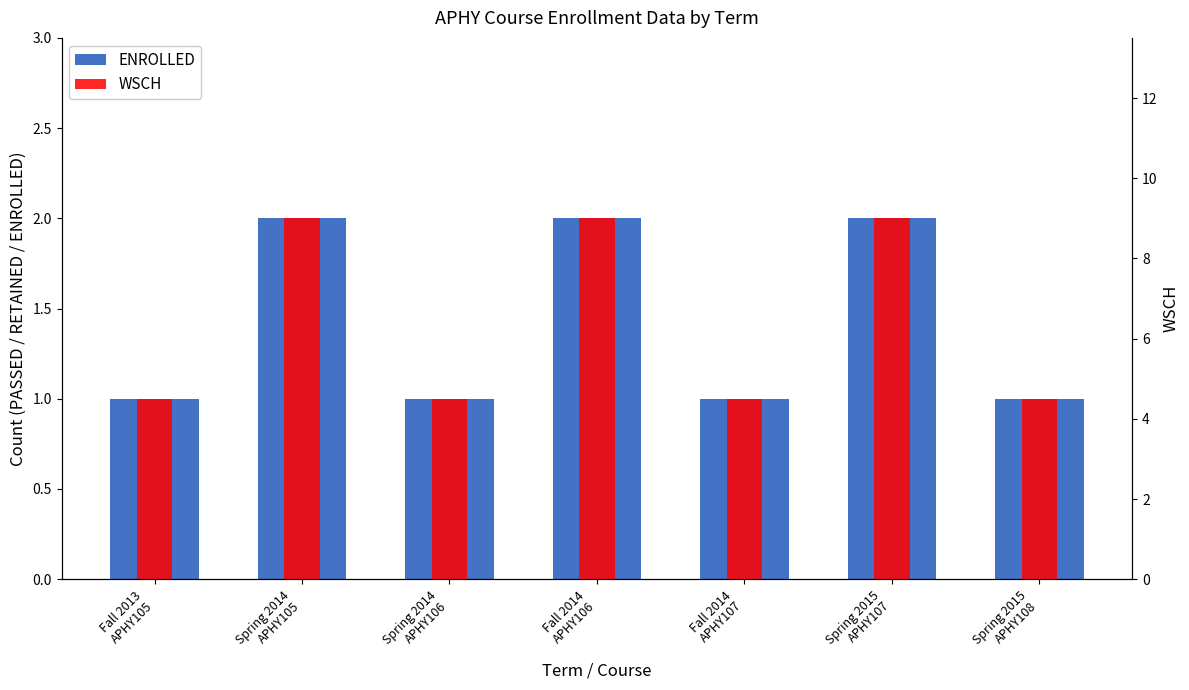

What is the total value across all series at Spring 2014
APHY105?

11.0